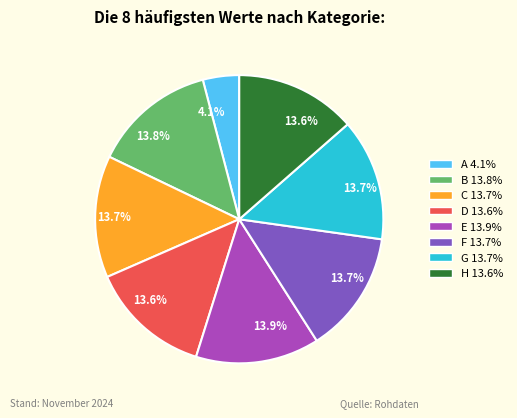

How many slices are in this pie chart?

8